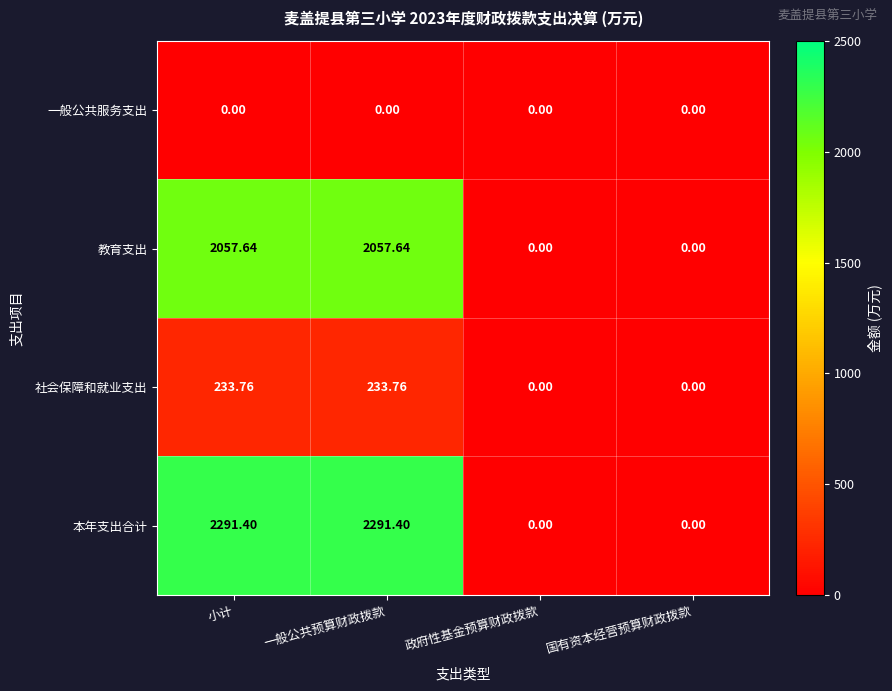

Rank the series at 小计 from highest to lowest value.

本年支出合计, 教育支出, 社会保障和就业支出, 一般公共服务支出